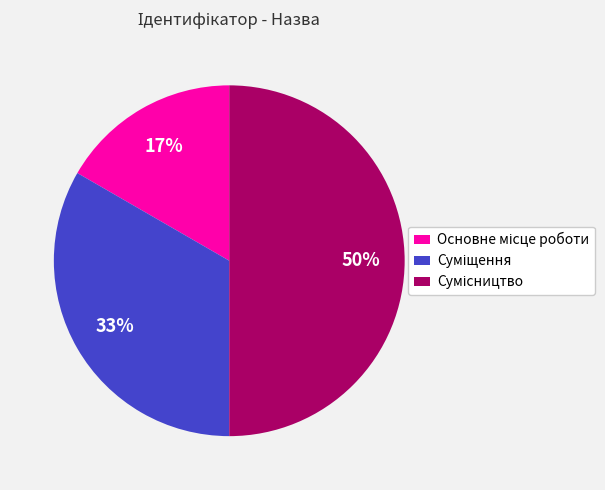

To the nearest percent, what is the difference between the largest and smallest slice percentages?

33%